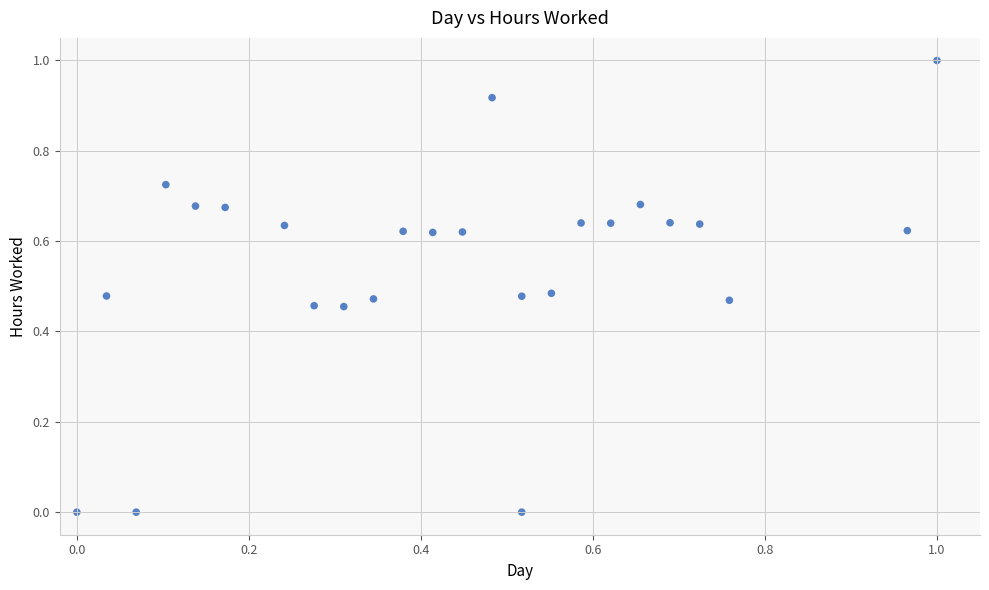

What is the range of X values (max minus min)?

1.0